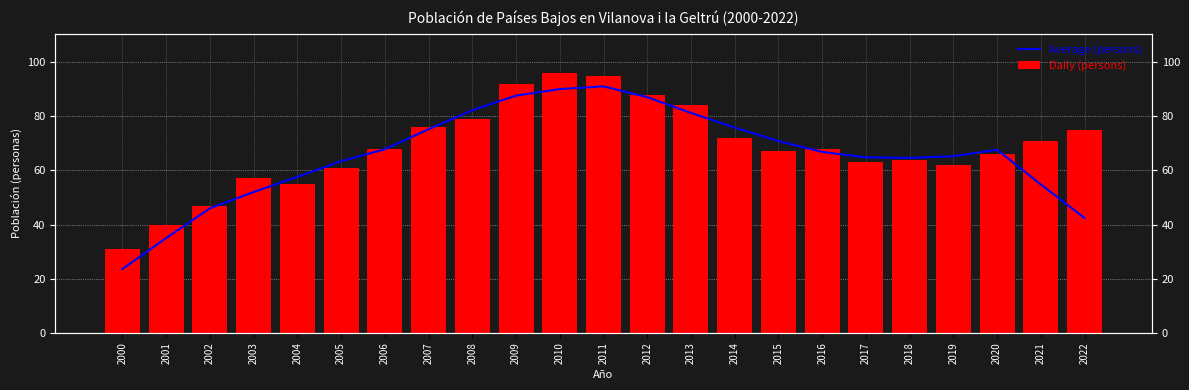

At how many categories does at least one series exceed 65?

15